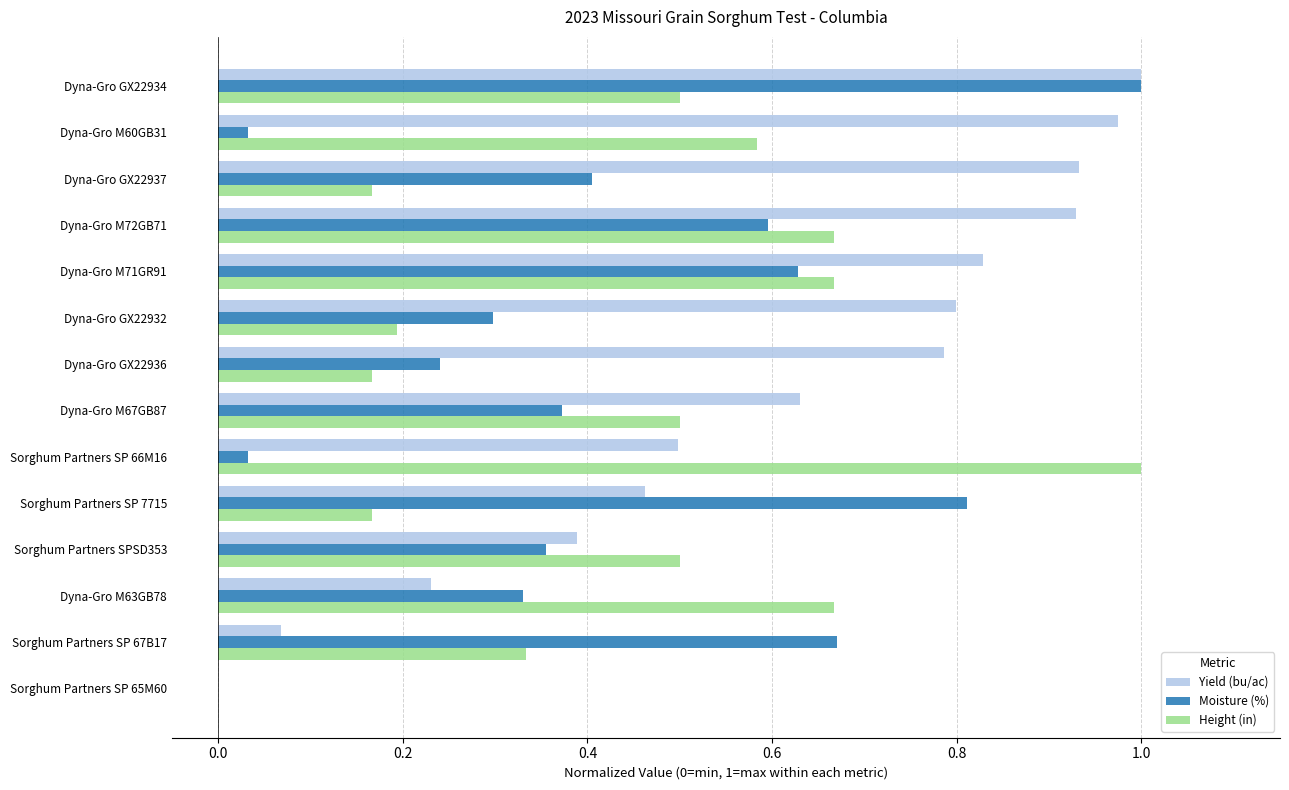

Which category has the highest value in the Height (in) series?

Sorghum Partners SP 66M16